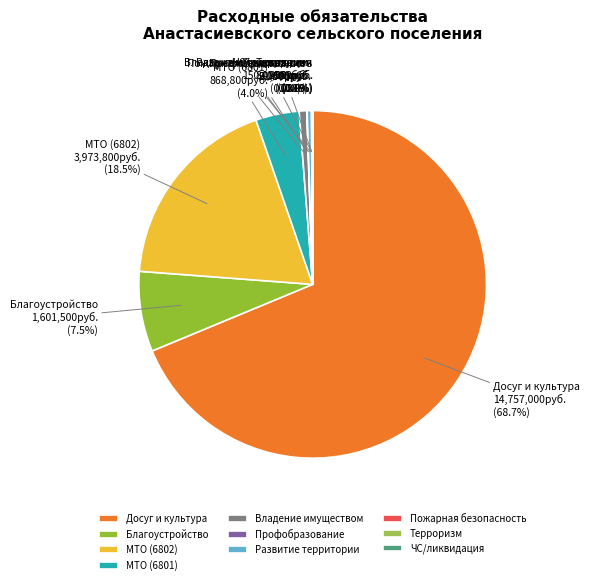

What is the majority slice?

Досуг и культура